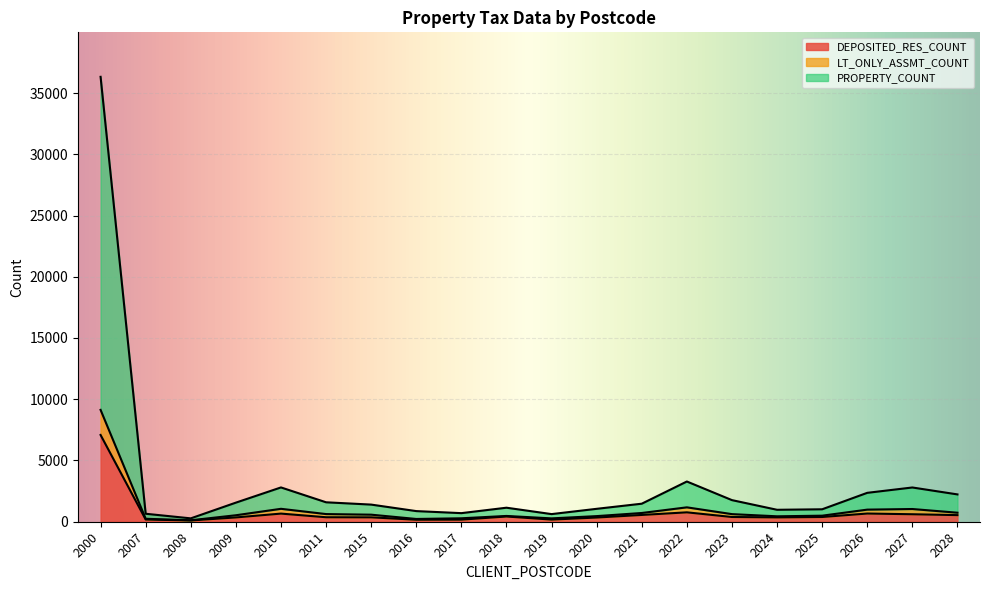

What is the maximum value for DEPOSITED_RES_COUNT?

7084